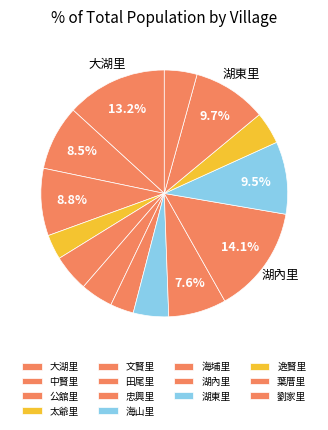

Combined, do 劉家里 and 逸賢里 account for over 50%?

No